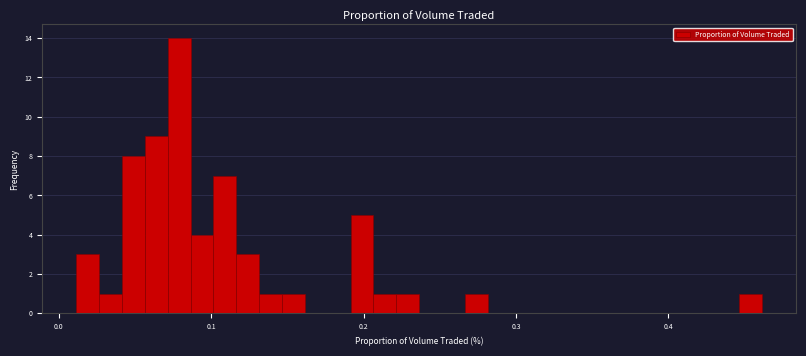

Read against the x-axis, roughly where is the centre of the tallest bar?

0.08